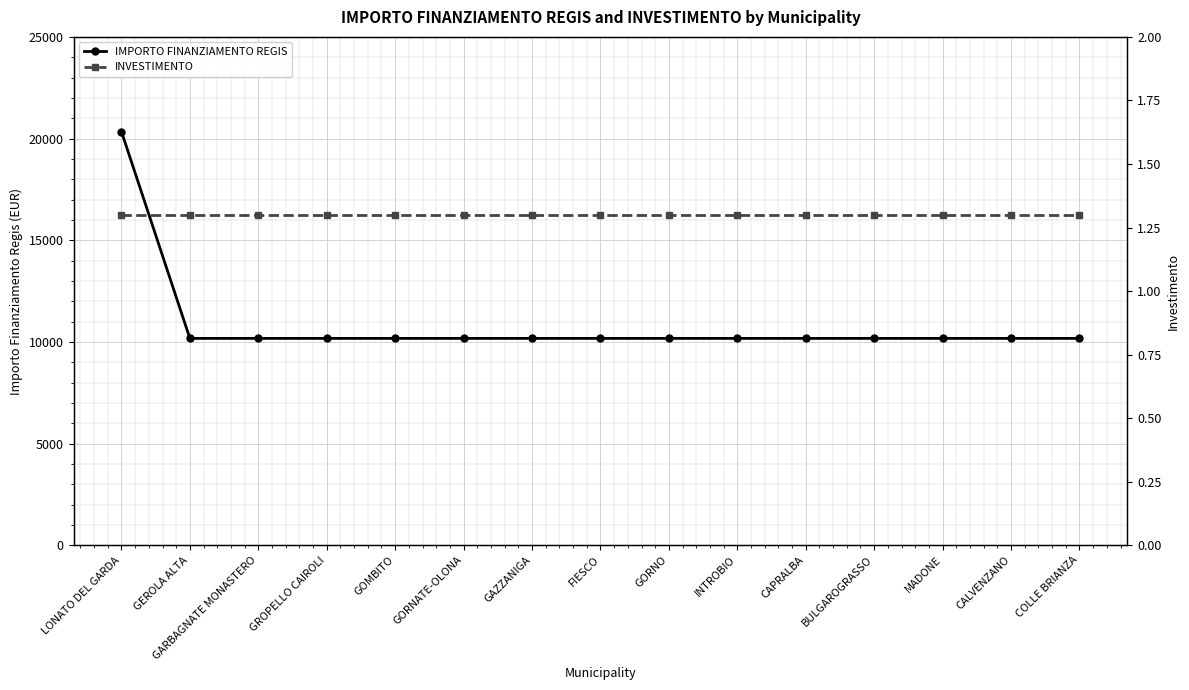

Reading right to left, extract all data points from this chart.

IMPORTO FINANZIAMENTO REGIS: 10172.0	10172.0	10172.0	10172.0	10172.0	10172.0	10172.0	10172.0	10172.0	10172.0	10172.0	10172.0	10172.0	10172.0	20344.0
INVESTIMENTO: 1.3	1.3	1.3	1.3	1.3	1.3	1.3	1.3	1.3	1.3	1.3	1.3	1.3	1.3	1.3